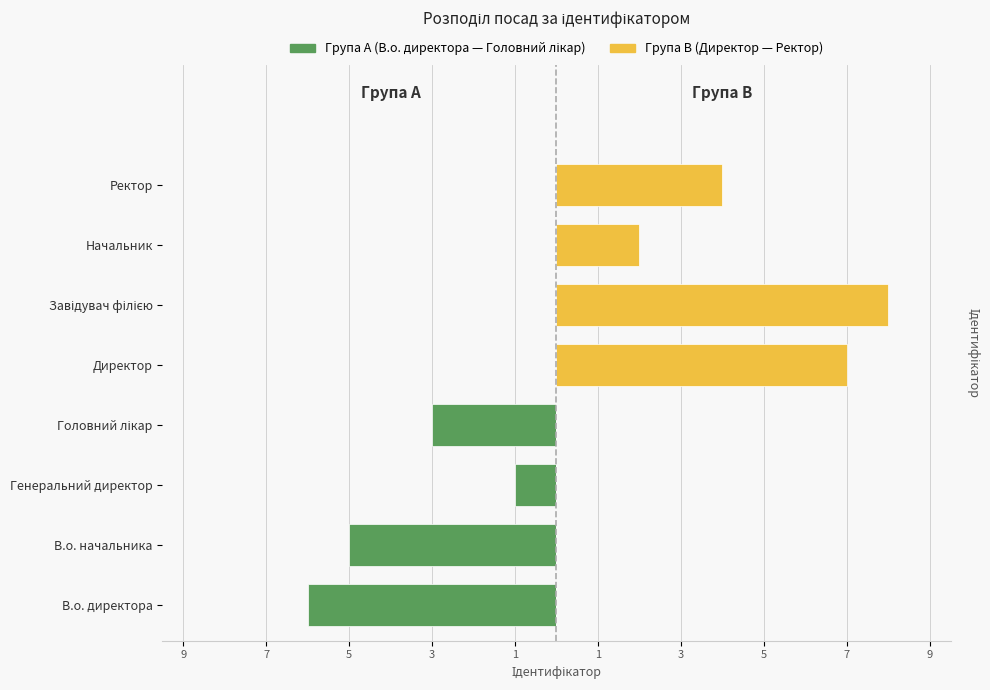

Reading left to right, transcribe all the data shown in this chart.

Група A (В.о. директора — Головний лікар): -6	-5	-1	-3	0	0	0	0
Група B (Директор — Ректор): 0	0	0	0	7	8	2	4